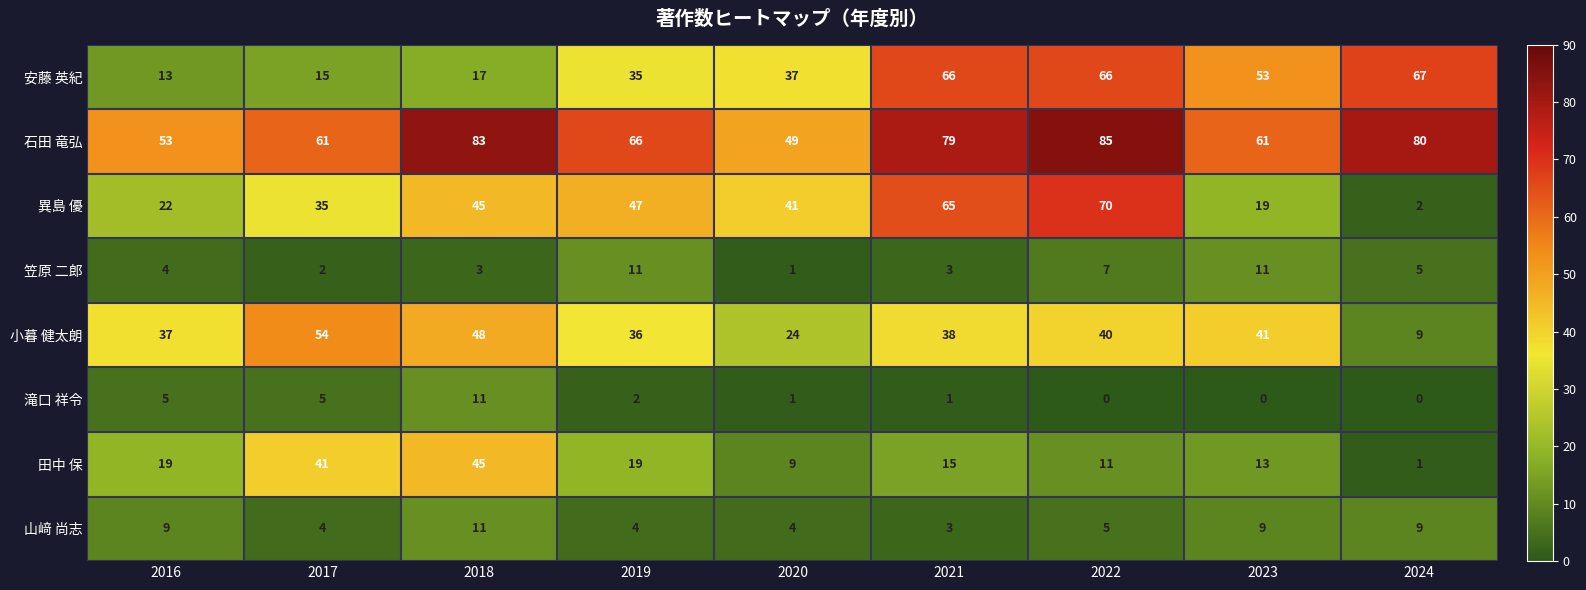

Which category has the highest value across all series?

2022